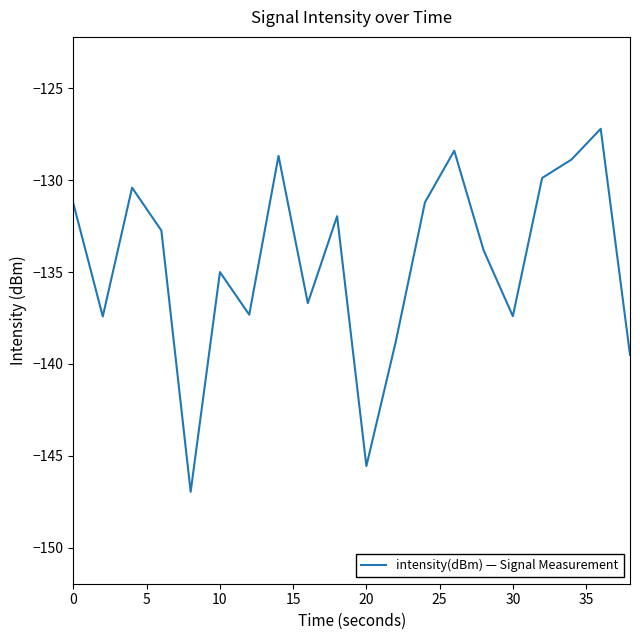

What is the smallest value displayed?

-147.0